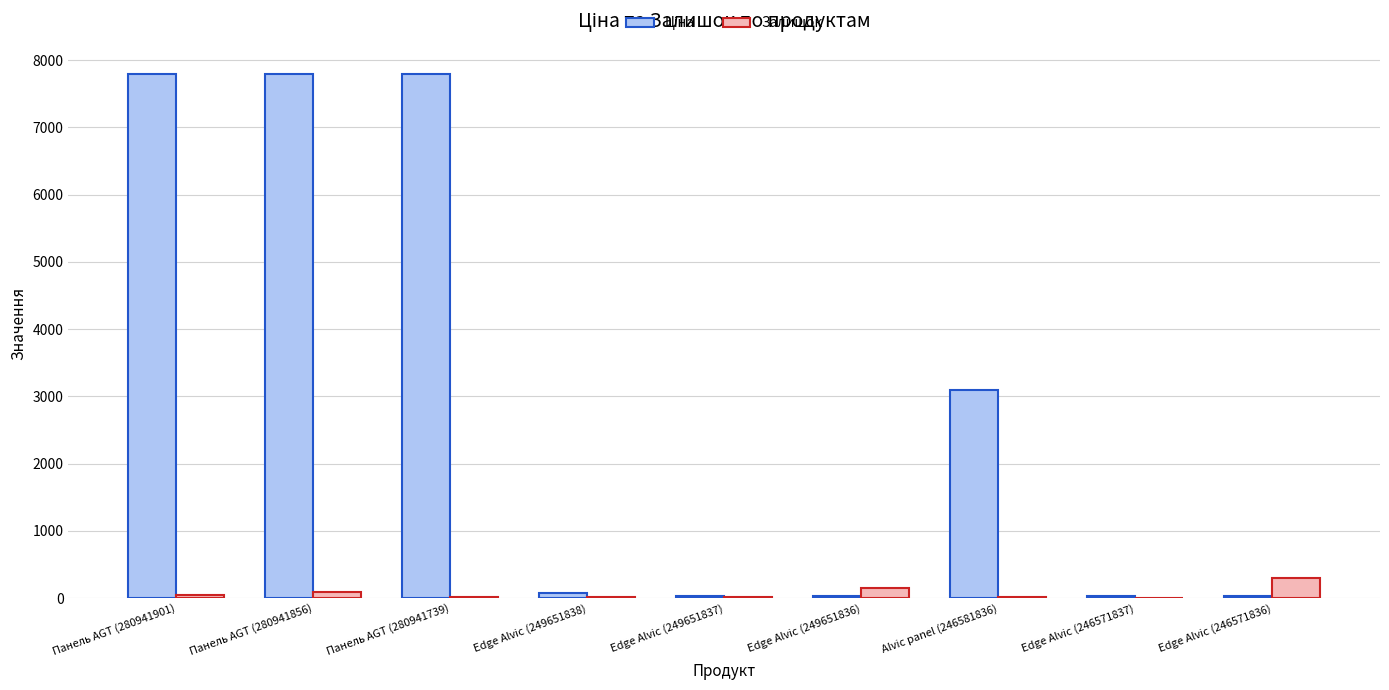

Is it true that Залишок equals 21.0 at Панель AGT (280941739)?

True